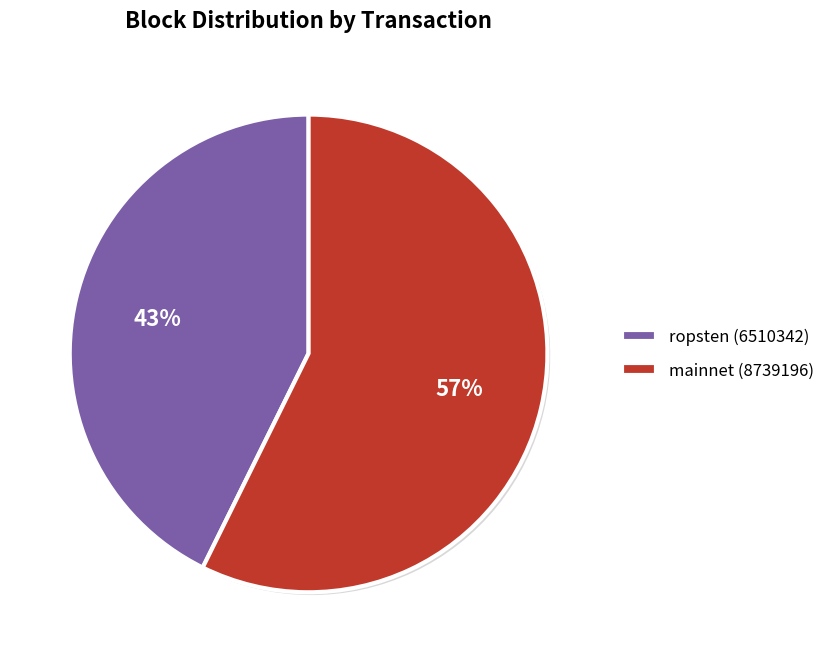

The ropsten (6510342) slice represents 43% of the pie. True or false?

True